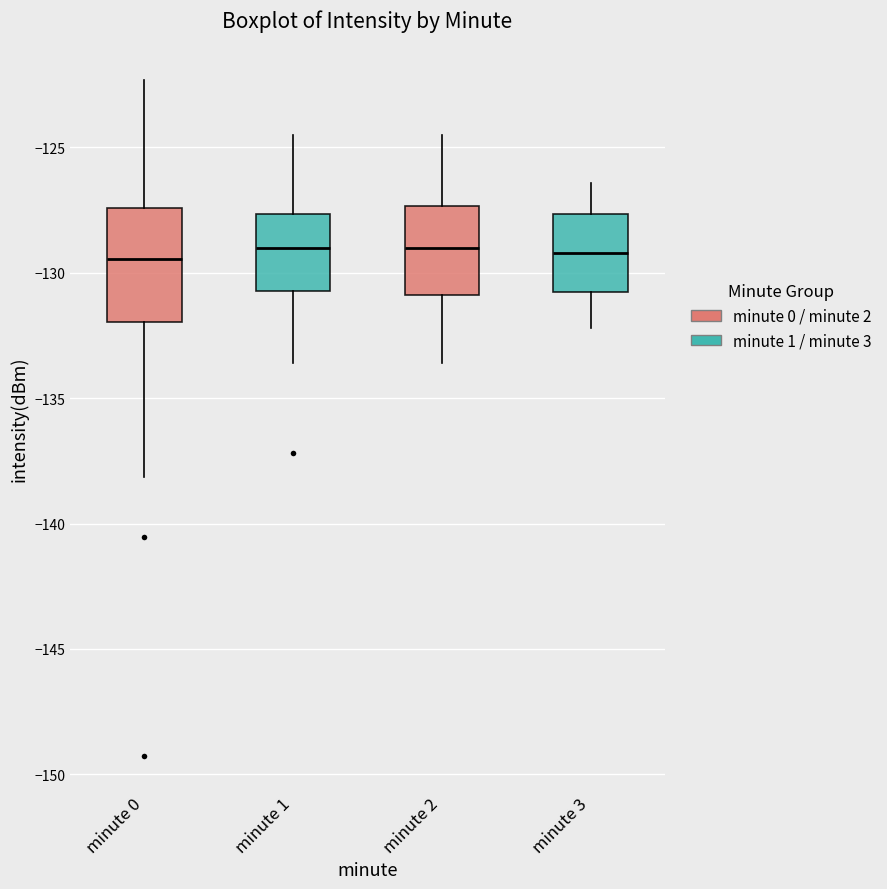

Reading left to right, transcribe this box plot: for each box, give where its median line is, the range the box spans, and where its two whiskers end, as read against the y-axis. The values are not printed on the chart, so give them approximately, as read against the axis.

minute 0: median -129.5, box -132.0 to -127.5, whiskers -138.0 to -122.5
minute 1: median -129.0, box -130.5 to -127.5, whiskers -133.5 to -124.5
minute 2: median -129.0, box -131.0 to -127.5, whiskers -133.5 to -124.5
minute 3: median -129.0, box -130.5 to -127.5, whiskers -132.0 to -126.5